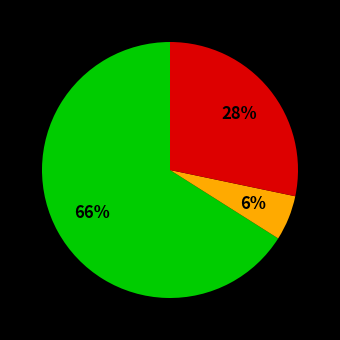

To the nearest percent, what is the average slice percentage?

33%